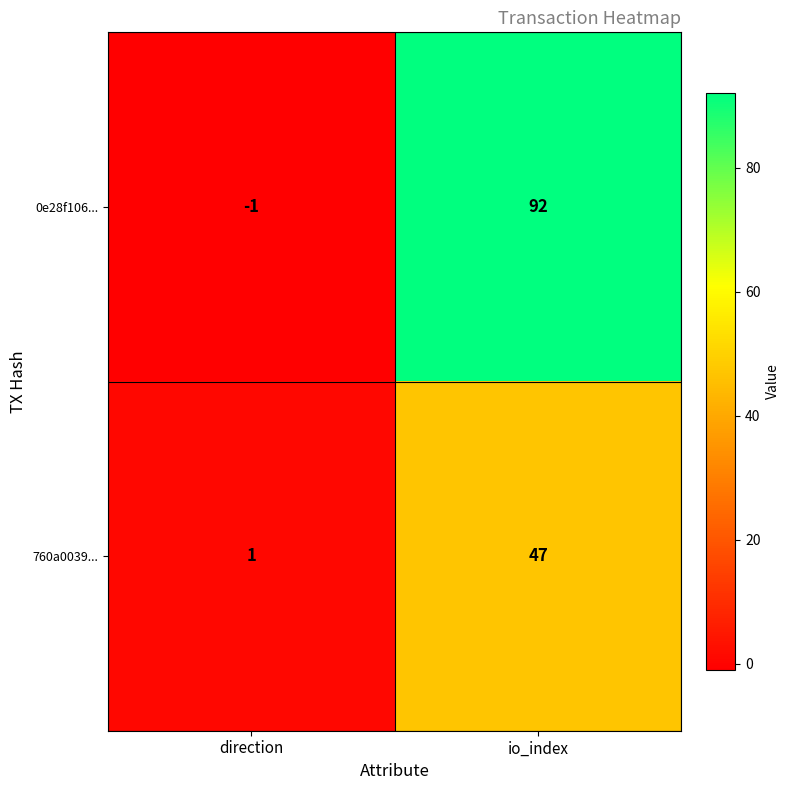

How many negative values does the 0e28f106... series have?

1